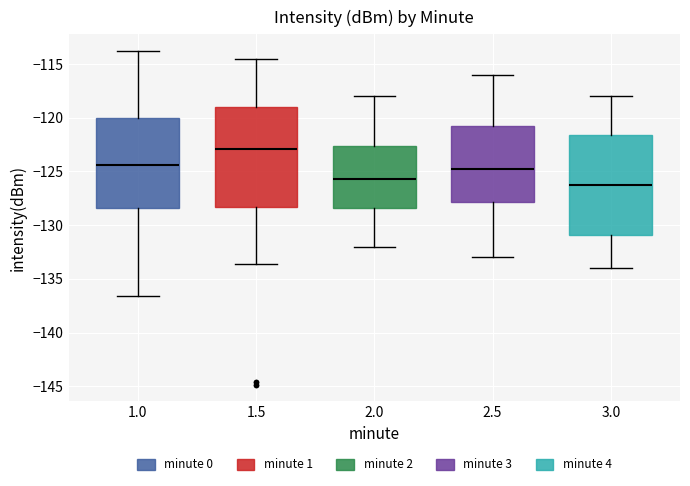

Reading left to right, transcribe this box plot: for each box, give where its median line is, the range the box spans, and where its two whiskers end, as read against the y-axis. The values are not printed on the chart, so give them approximately, as read against the axis.

1.0: median -124.5, box -128.5 to -120.0, whiskers -136.5 to -114.0
1.5: median -123.0, box -128.5 to -119.0, whiskers -133.5 to -114.5
2.0: median -125.5, box -128.5 to -122.5, whiskers -132.0 to -118.0
2.5: median -124.5, box -128.0 to -120.5, whiskers -133.0 to -116.0
3.0: median -126.0, box -131.0 to -121.5, whiskers -134.0 to -118.0